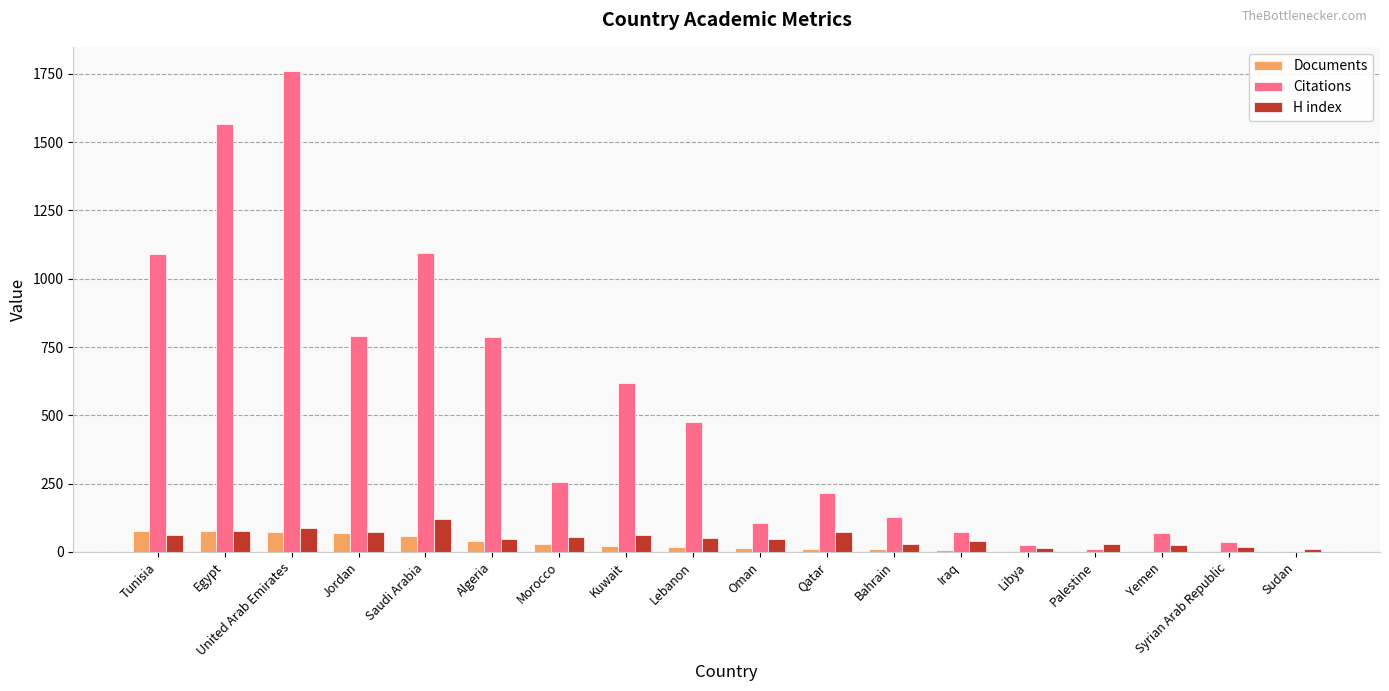

Which category has the highest value in the Citations series?

United Arab Emirates